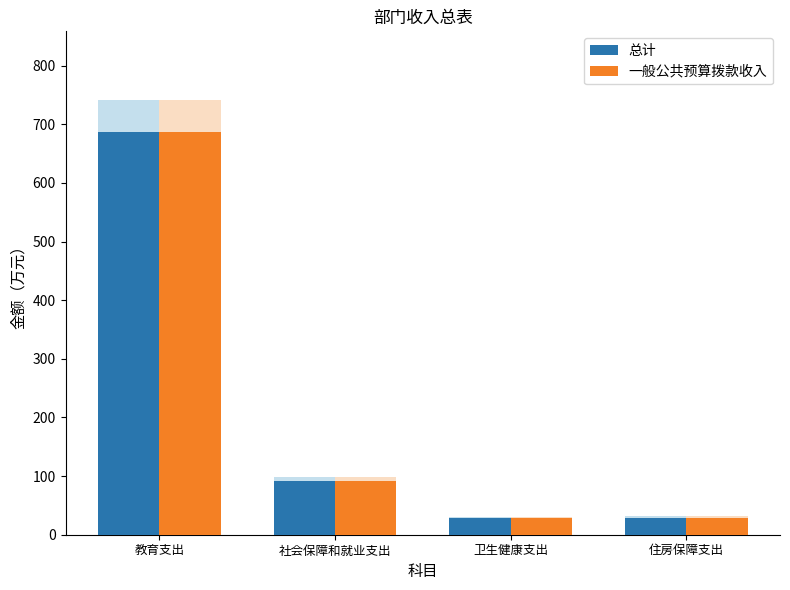

At which label does 总计 first exceed 91?

教育支出